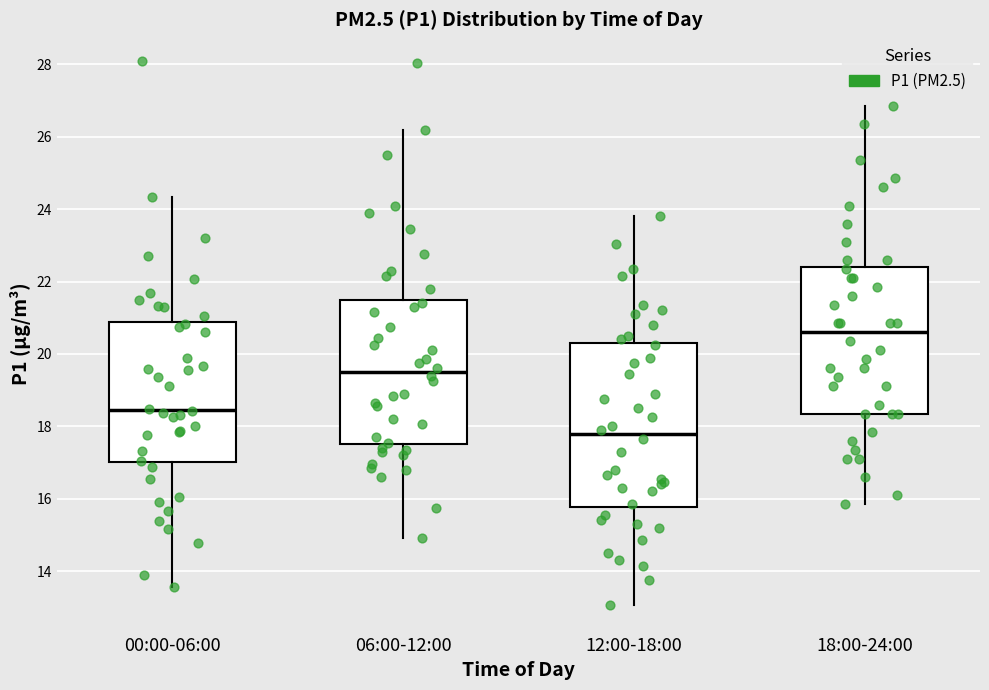

Where is the lower edge of the box for 18:00-24:00 on the y-axis? The values are not printed on the chart, so give them approximately, as read against the axis.

18.4